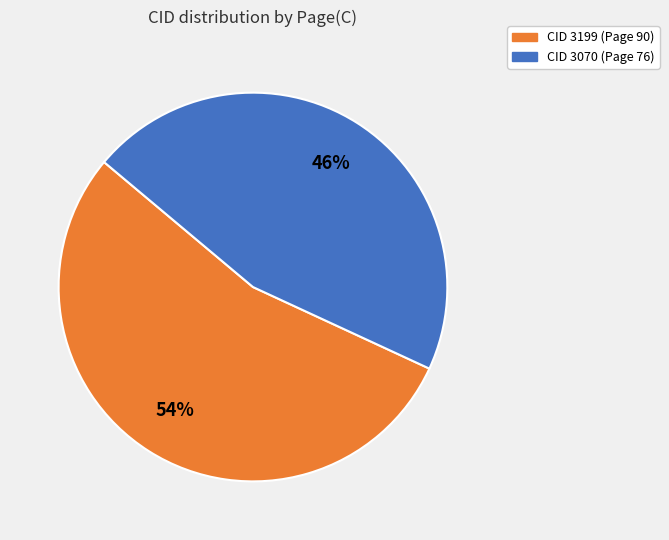

Do CID 3199 (Page 90) and CID 3070 (Page 76) together represent more than half of the pie?

Yes